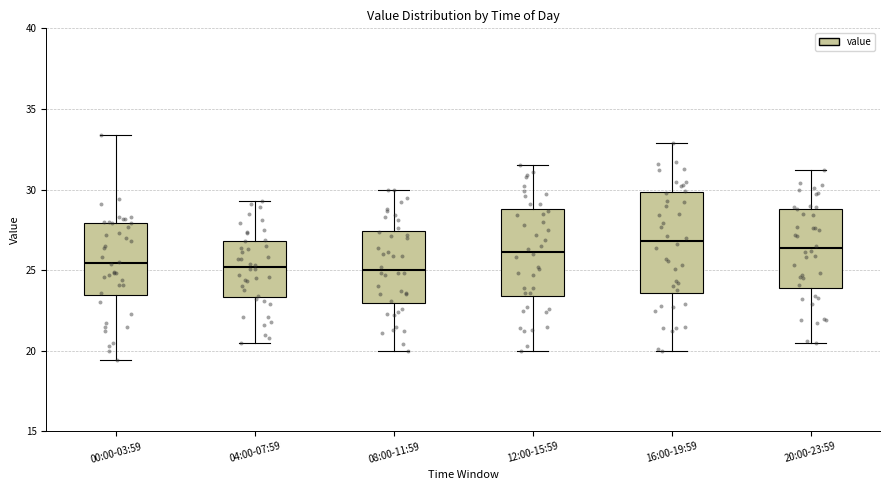

Reading left to right, transcribe this box plot: for each box, give where its median line is, the range the box spans, and where its two whiskers end, as read against the y-axis. The values are not printed on the chart, so give them approximately, as read against the axis.

00:00-03:59: median 25.5, box 23.5 to 28.0, whiskers 19.5 to 33.5
04:00-07:59: median 25.0, box 23.5 to 27.0, whiskers 20.5 to 29.5
08:00-11:59: median 25.0, box 23.0 to 27.5, whiskers 20.0 to 30.0
12:00-15:59: median 26.0, box 23.5 to 29.0, whiskers 20.0 to 31.5
16:00-19:59: median 27.0, box 23.5 to 30.0, whiskers 20.0 to 33.0
20:00-23:59: median 26.5, box 24.0 to 29.0, whiskers 20.5 to 31.0